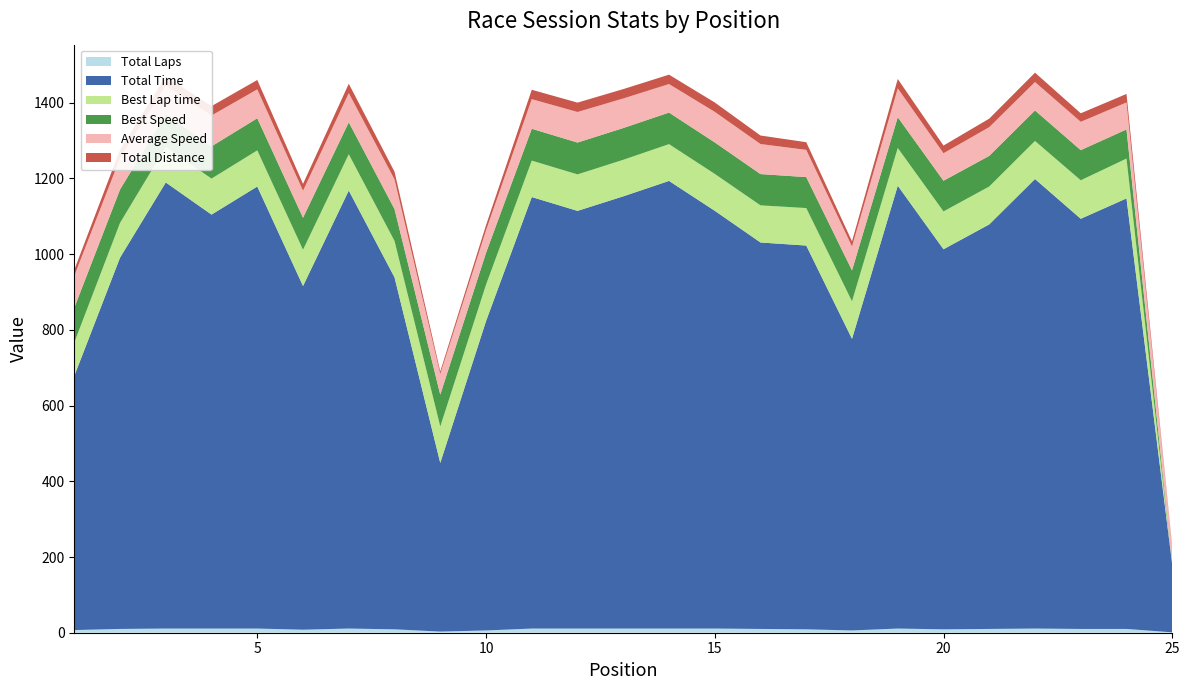

Reading left to right, what are all the values shown in this chart?

Total Laps: 7.0	10.0	11.0	11.0	11.0	8.0	11.0	9.0	3.0	6.0	11.0	11.0	11.0	11.0	11.0	10.0	9.0	6.0	11.0	9.0	10.0	11.0	10.0	10.0	1.0
Total Time: 671.2	980.7	1178.3	1093.4	1167.6	907.7	1156.9	929.7	445.6	817.0	1139.8	1103.2	1141.6	1182.4	1103.5	1020.8	1013.6	770.2	1169.7	1003.9	1068.6	1187.4	1083.4	1137.2	178.9
Best Lap time: 88.3	91.8	93.9	95.1	95.5	95.8	96.0	96.2	96.2	96.2	96.2	96.4	96.6	97.2	97.4	98.0	99.0	99.2	99.7	99.9	100.1	100.5	101.7	105.2	0.0
Best Speed: 91.8	88.2	86.2	85.2	84.8	84.5	84.4	84.2	84.2	84.2	84.2	84.1	83.9	83.3	83.2	82.6	81.8	81.7	81.3	81.1	80.9	80.6	79.7	77.0	0.0
Average Speed: 84.5	82.6	75.6	81.5	76.3	71.4	77.0	78.4	54.5	59.5	78.2	80.8	78.0	75.4	80.7	79.4	71.9	63.1	76.2	72.6	75.8	75.0	74.8	71.2	45.3
Total Distance: 15.8	22.5	24.8	24.8	24.8	18.0	24.8	20.2	6.8	13.5	24.8	24.8	24.8	24.8	24.8	22.5	20.2	13.5	24.8	20.2	22.5	24.8	22.5	22.5	2.2